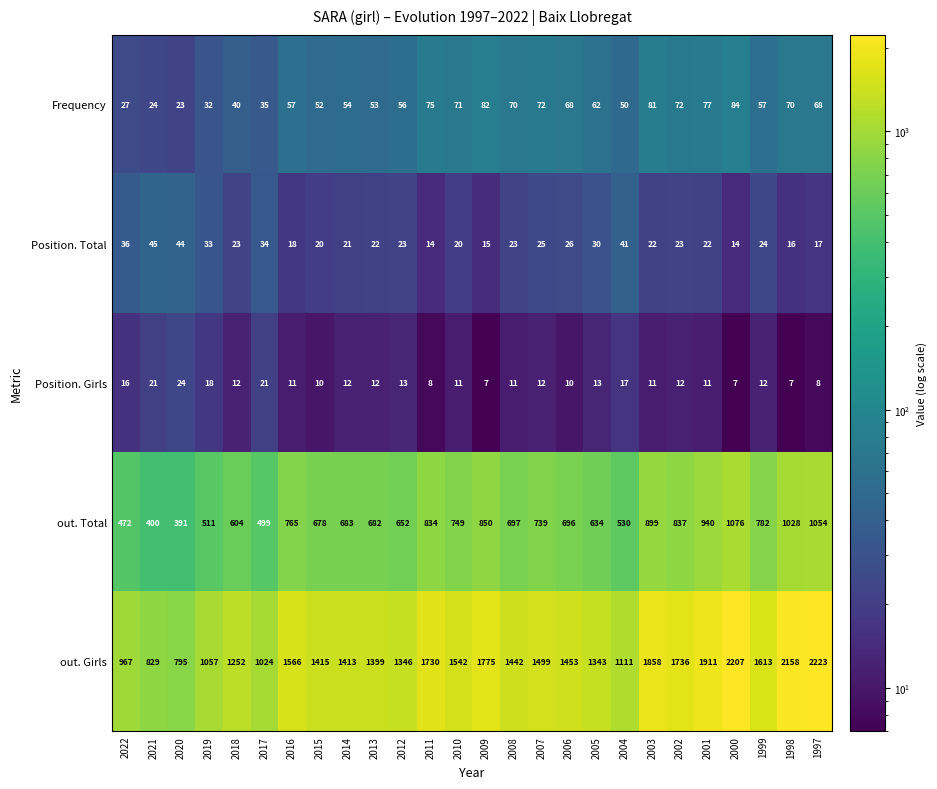

What is the sum of all Frequency values?

1512